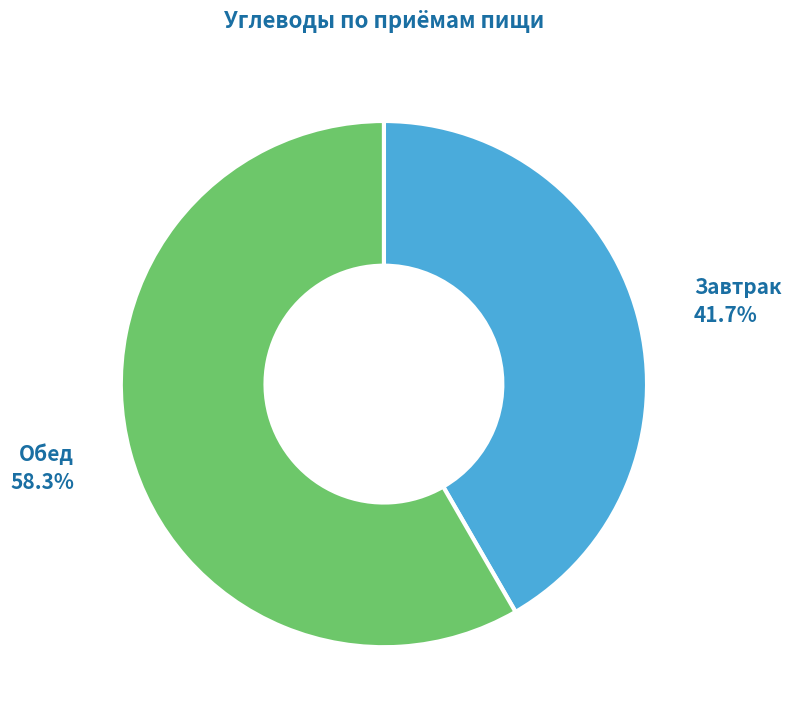

Is there any slice that represents more than half of the pie?

Yes